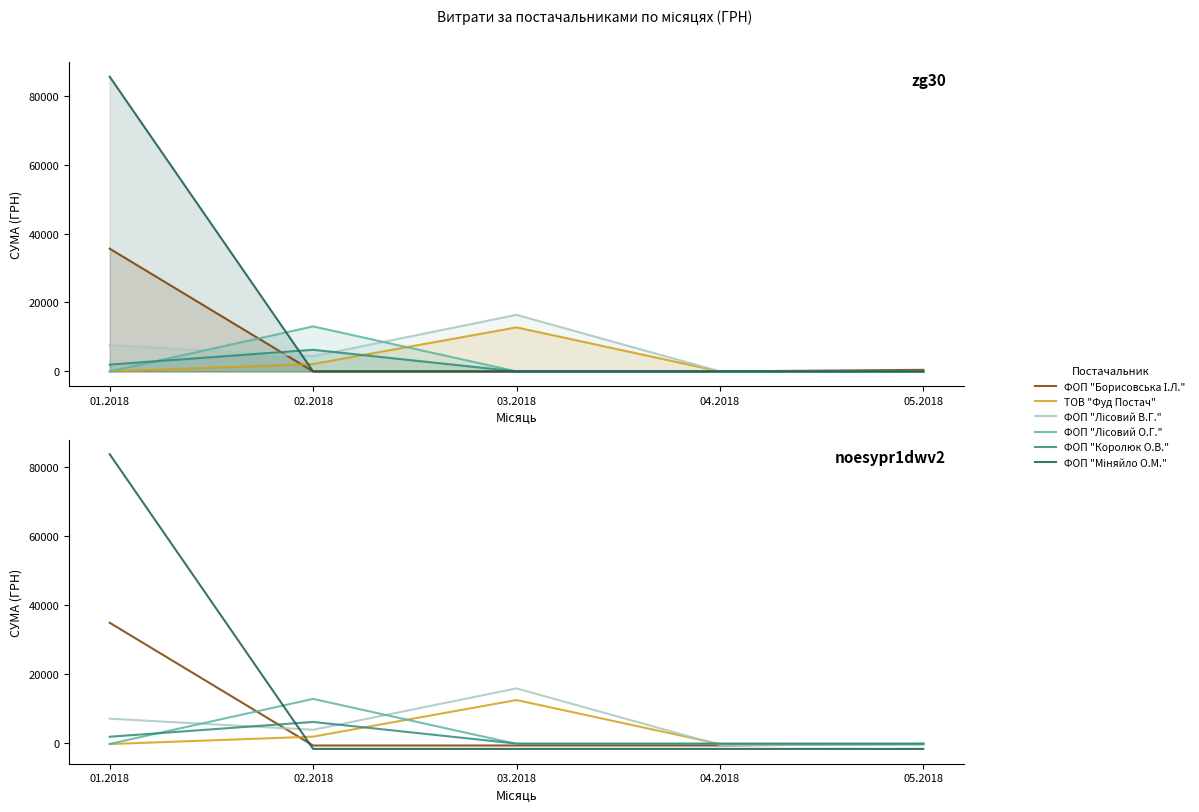

What value does the ФОП "Лісовий В.Г." series have at 02.2018?

3840.1